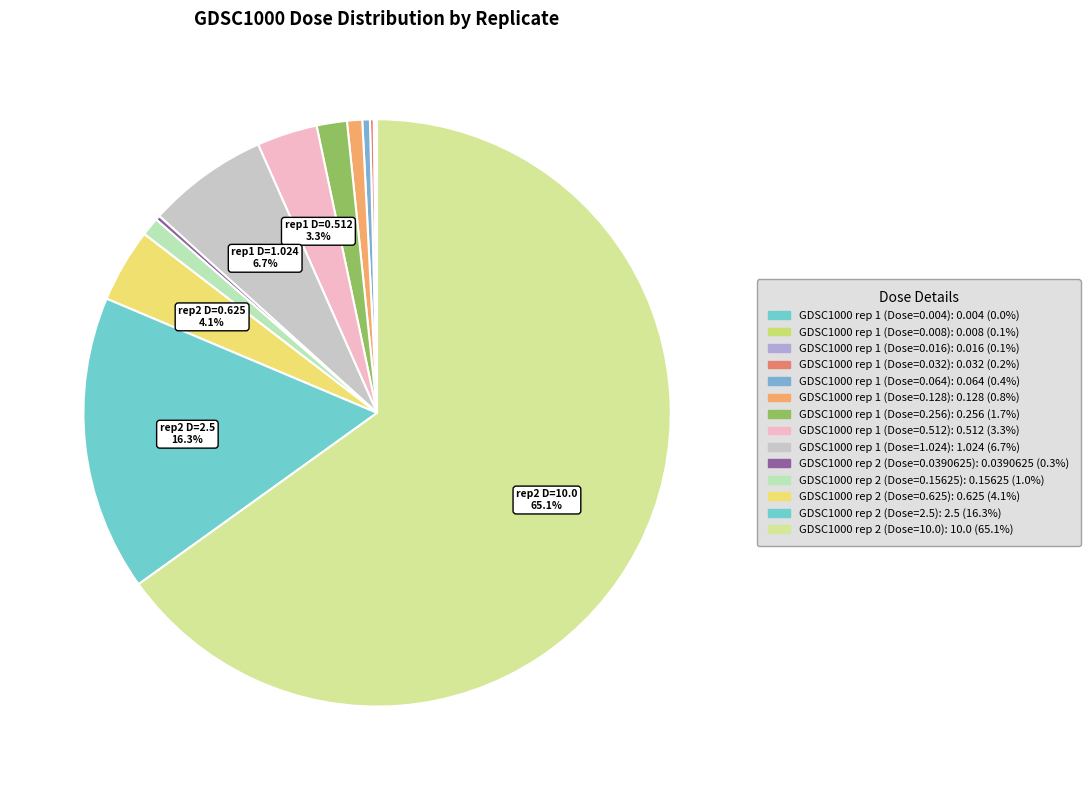

Which has a higher value, GDSC1000 rep 2 (Dose=0.625) or GDSC1000 rep 1 (Dose=1.024)?

GDSC1000 rep 1 (Dose=1.024)